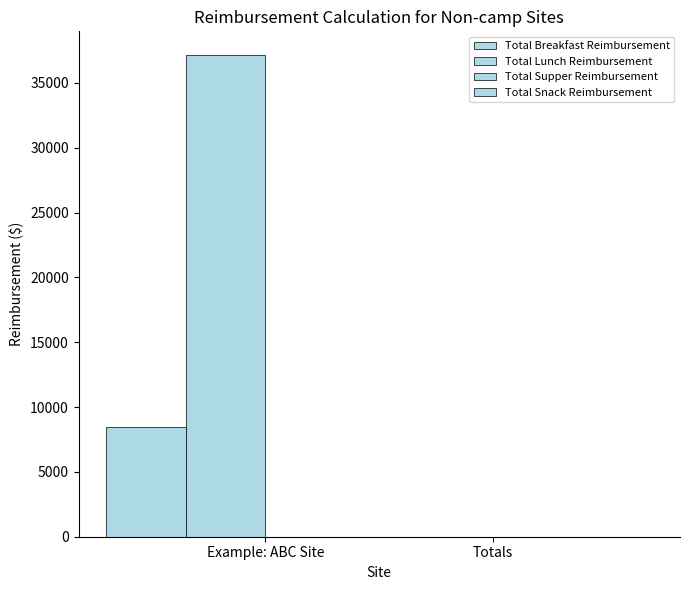

List the series in order of their peak value, lowest first.

Total Supper Reimbursement, Total Snack Reimbursement, Total Breakfast Reimbursement, Total Lunch Reimbursement